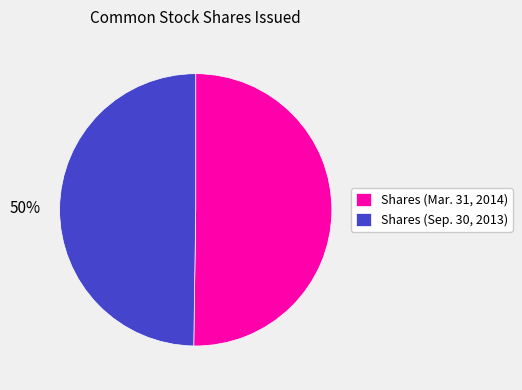

Count the number of slices in the pie.

2